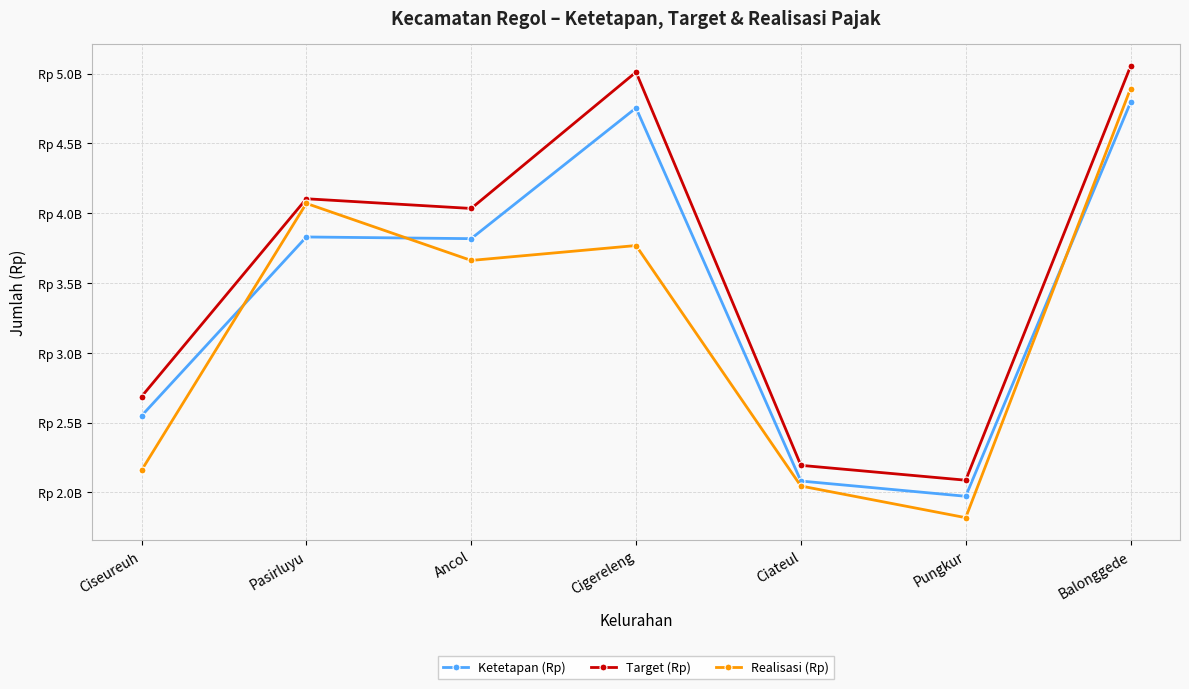

How many data points in Target (Rp) are less than 4034111438?

3